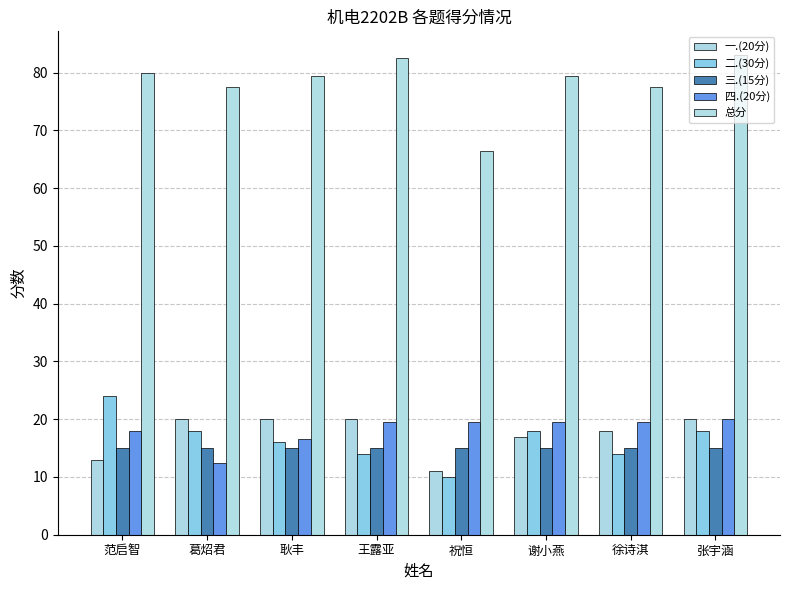

At which label is 一.(20分) closest to 15?

范启智